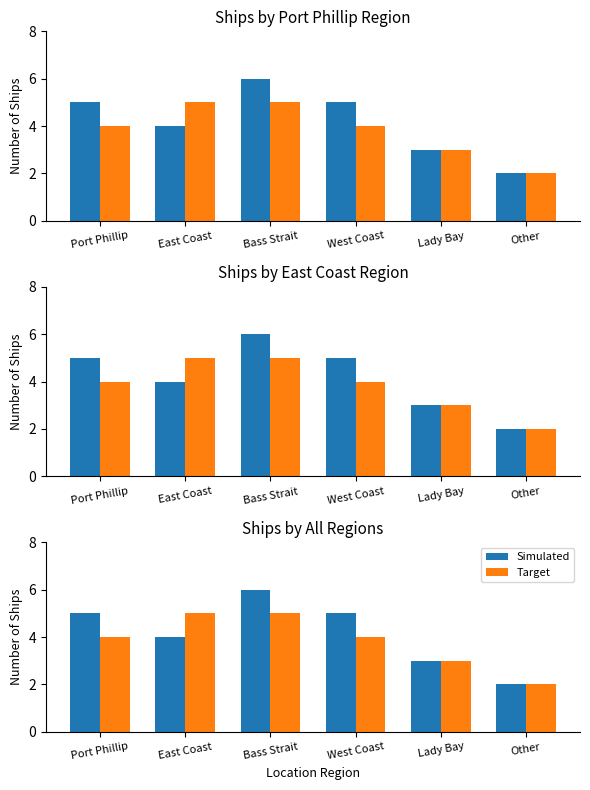

Reading right to left, extract all data points from this chart.

Simulated: 2	3	5	6	4	5
Target: 2	3	4	5	5	4